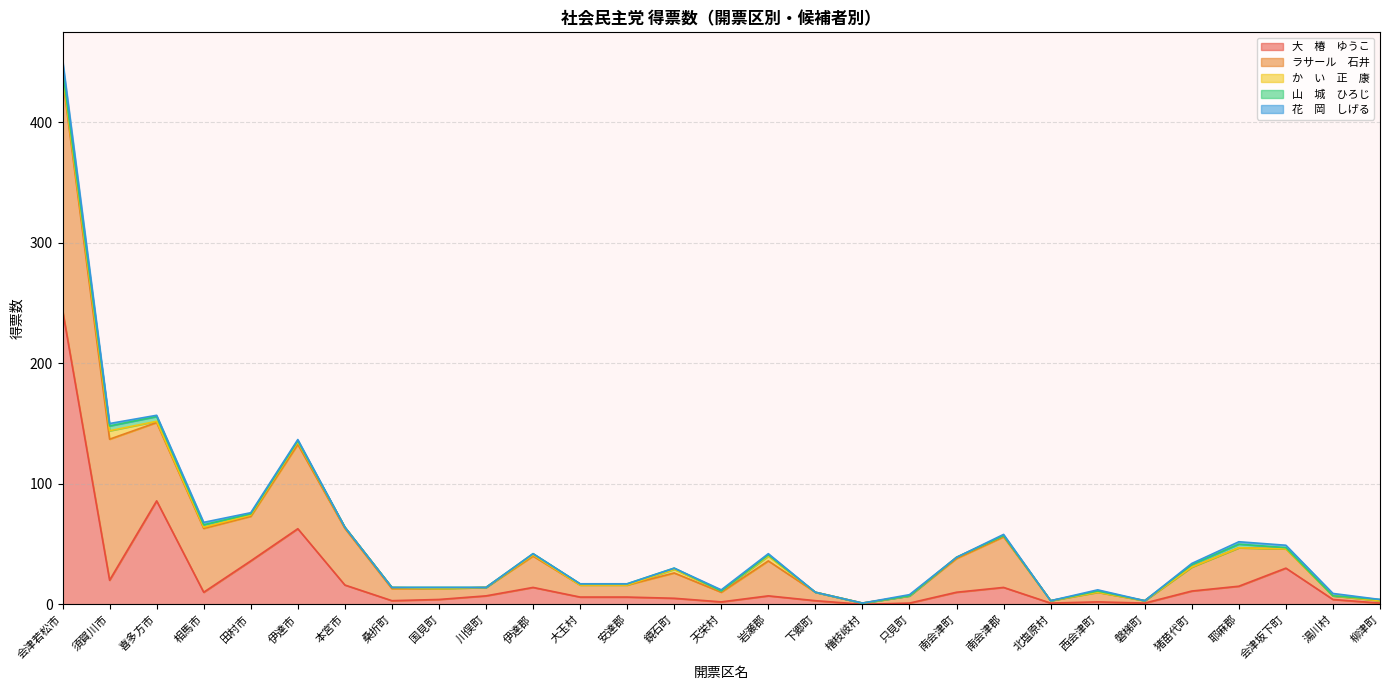

List the series in order of their peak value, highest first.

大　椿　ゆうこ, ラサール　石井, 花　岡　しげる, か　い　正　康, 山　城　ひろじ